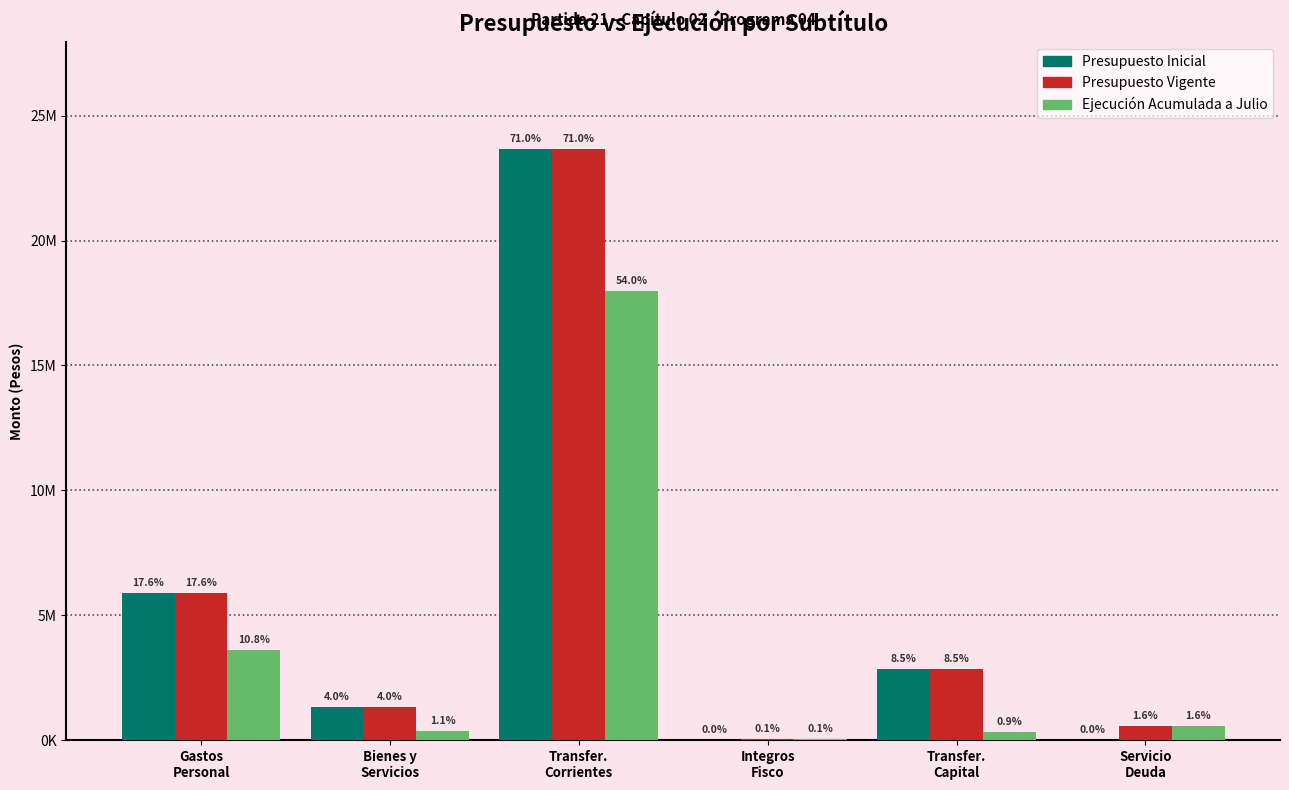

Does the chart contain stacked bars?

No